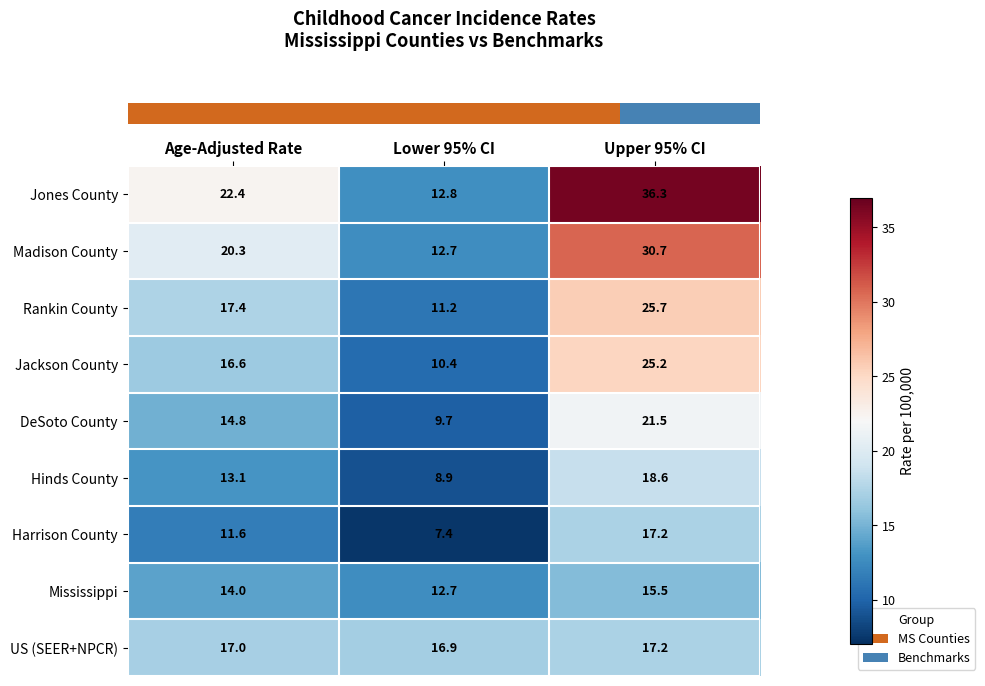

What is the total value across all series at Age-Adjusted Rate?

147.2